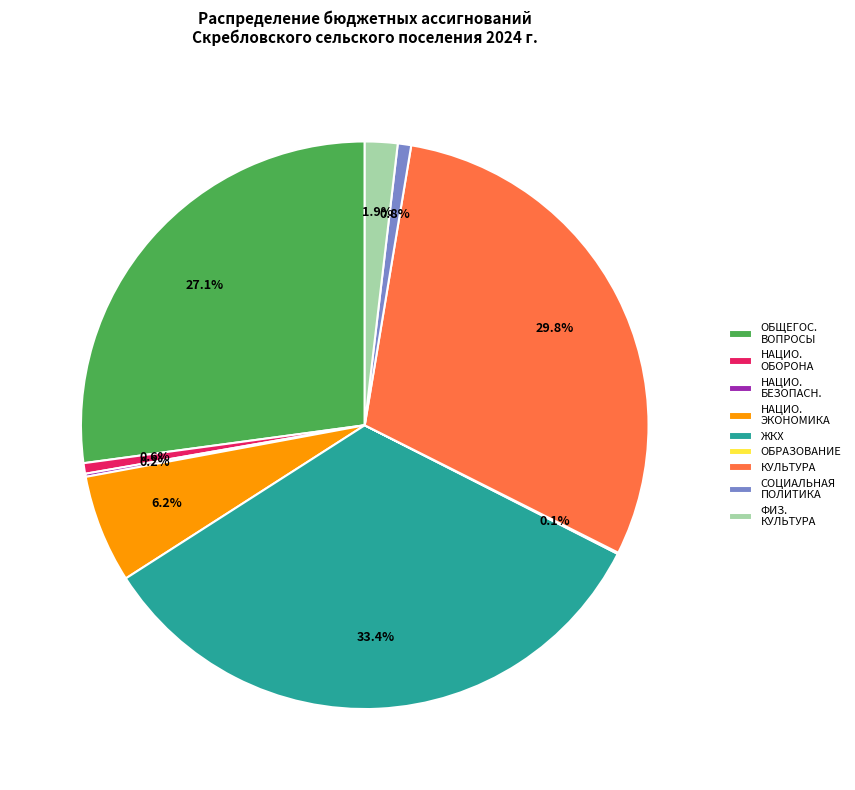

Is there a majority slice in this chart?

No